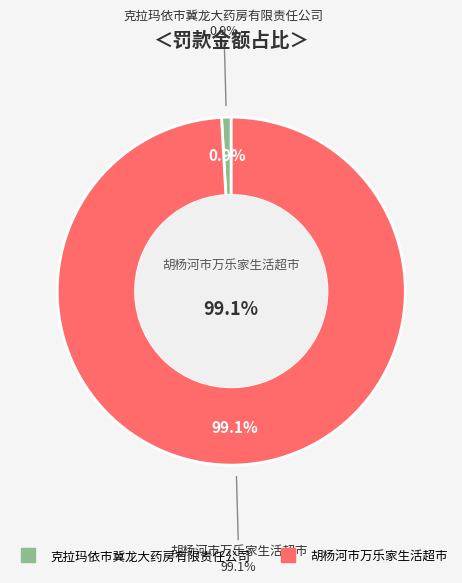

Is there any slice that represents more than half of the pie?

Yes